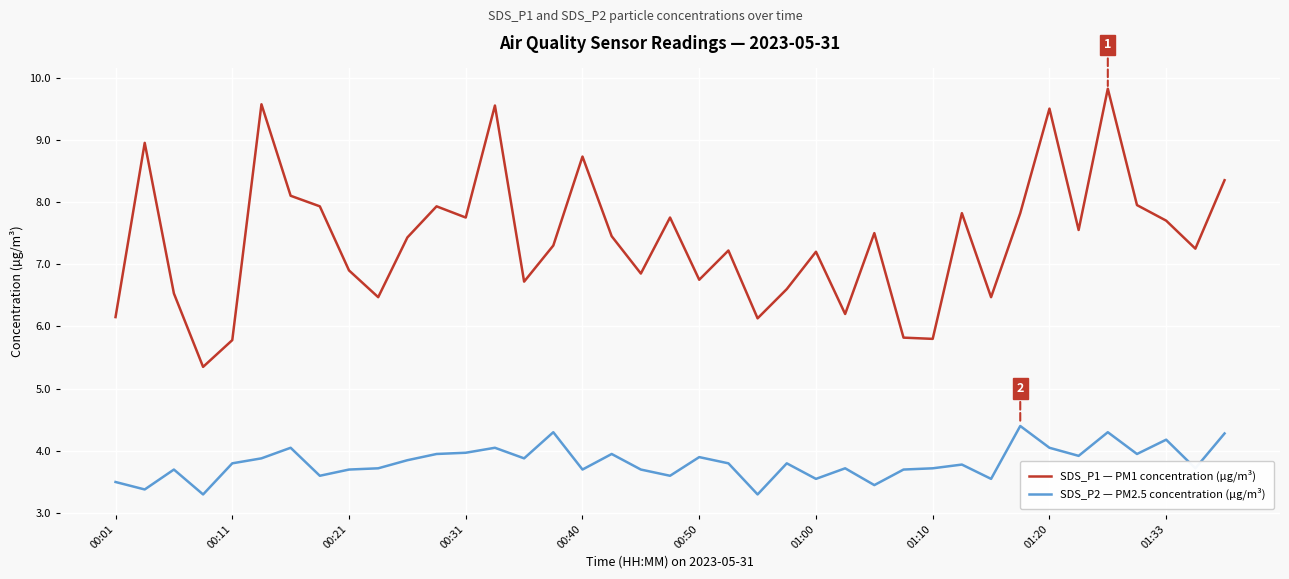

List the series in order of their peak value, lowest first.

SDS_P2 — PM2.5 concentration (µg/m³), SDS_P1 — PM1 concentration (µg/m³)